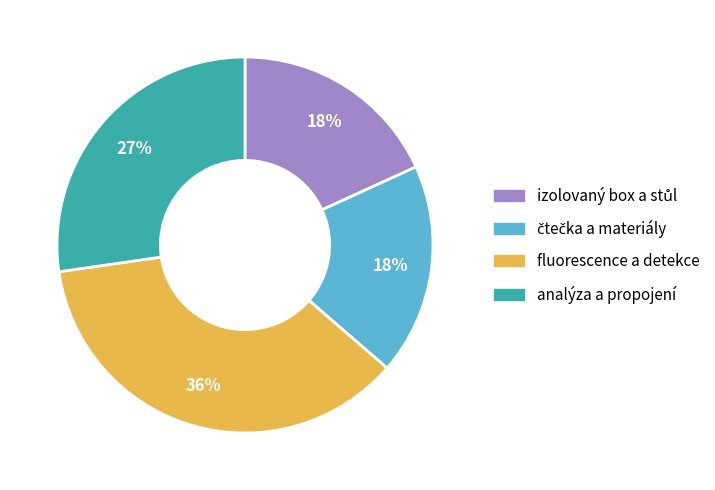

Does any single category account for the majority?

No